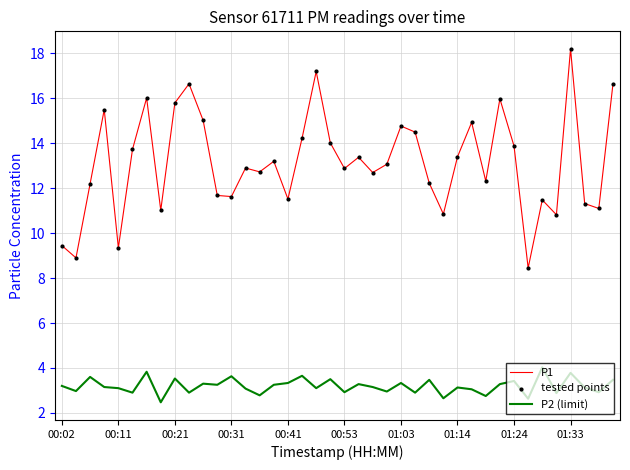

Which series has the largest total across all categories?

P1